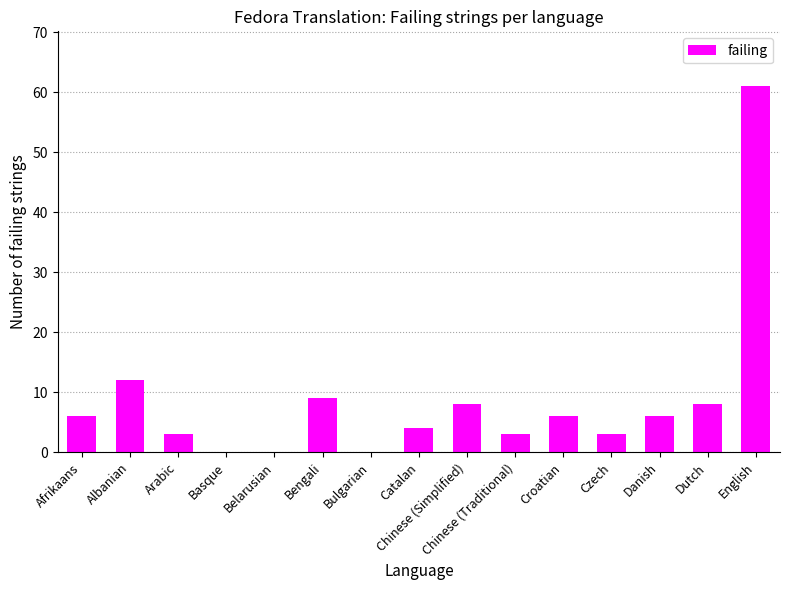

Are the bars grouped side by side (vs. stacked)?

No